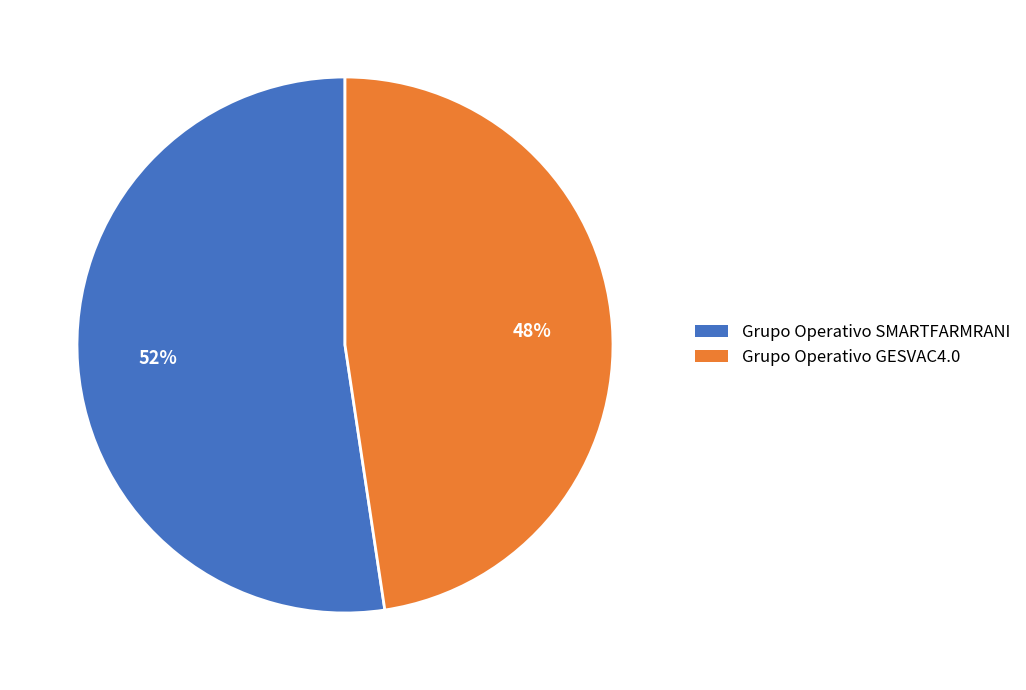

Combined, do Grupo Operativo GESVAC4.0 and Grupo Operativo SMARTFARMRANI account for over 50%?

Yes